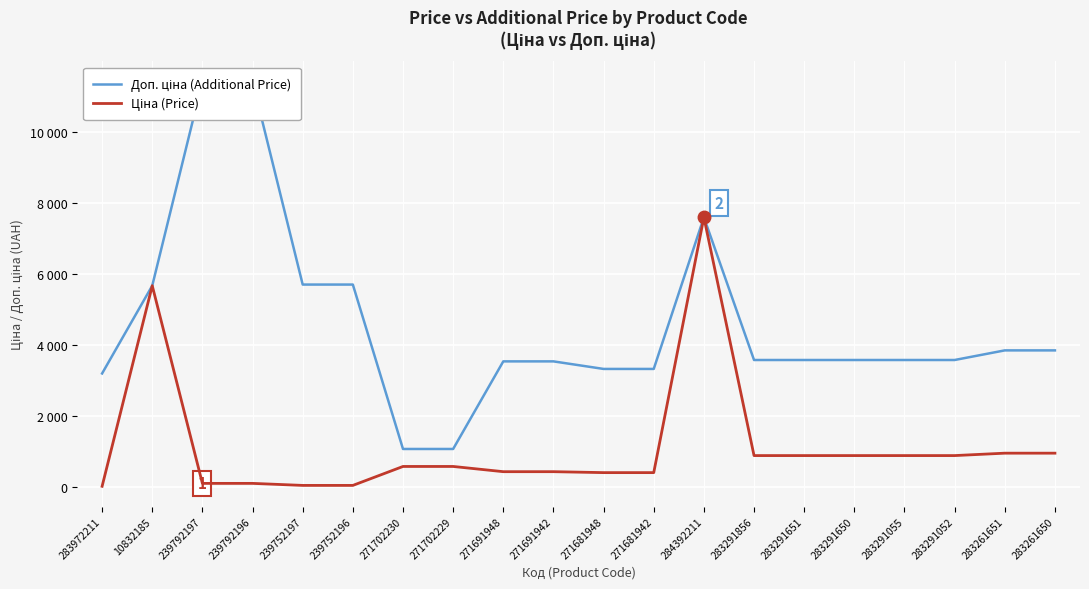

What is the maximum value shown in the chart?

11410.0